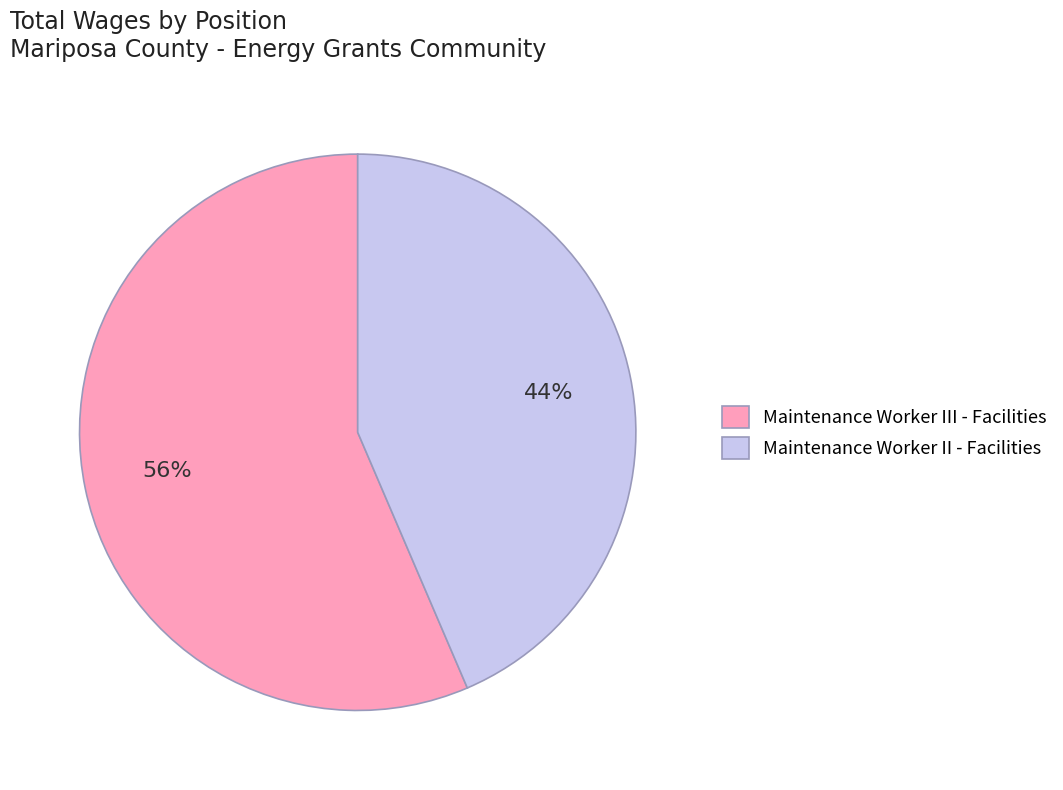

What is the majority slice?

Maintenance Worker III - Facilities